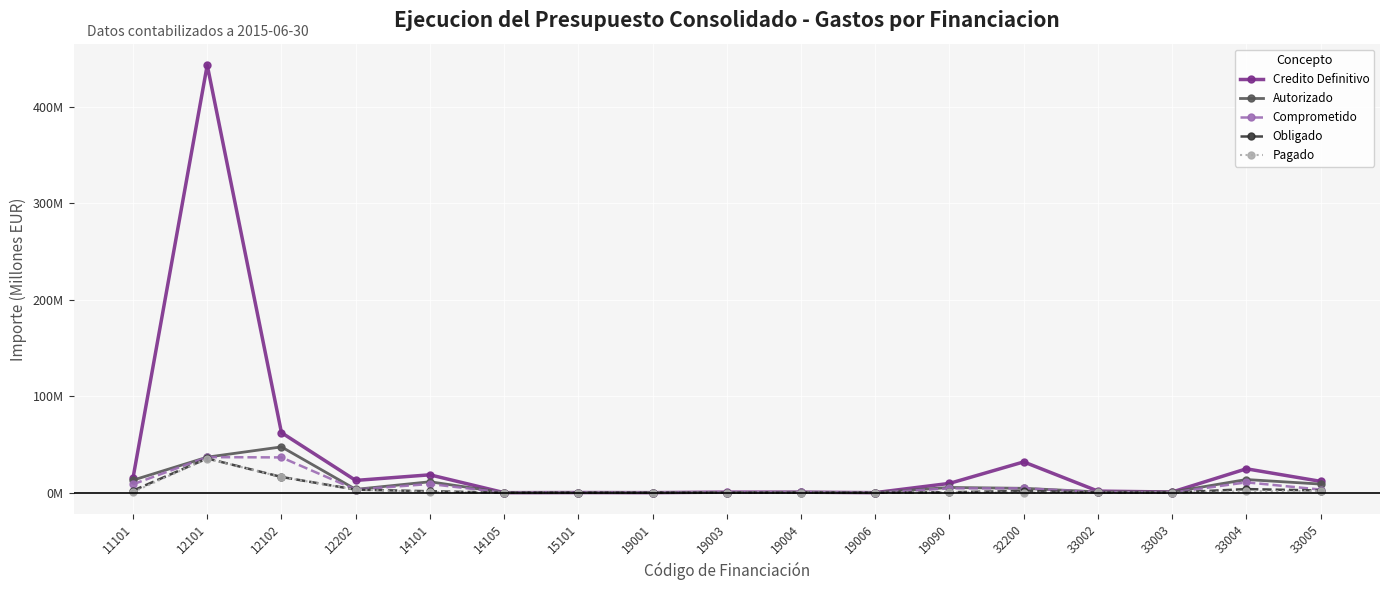

True or false: Credito Definitivo and Comprometido cross at least once.

False